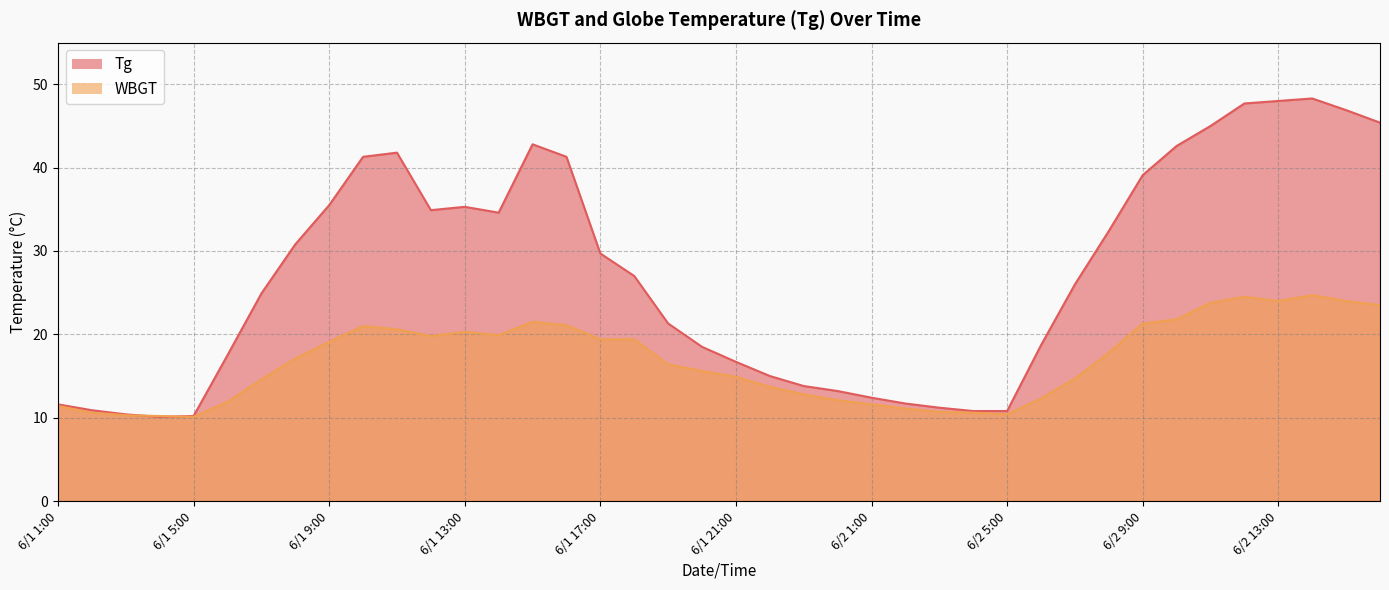

What is the greatest value displayed?

48.3